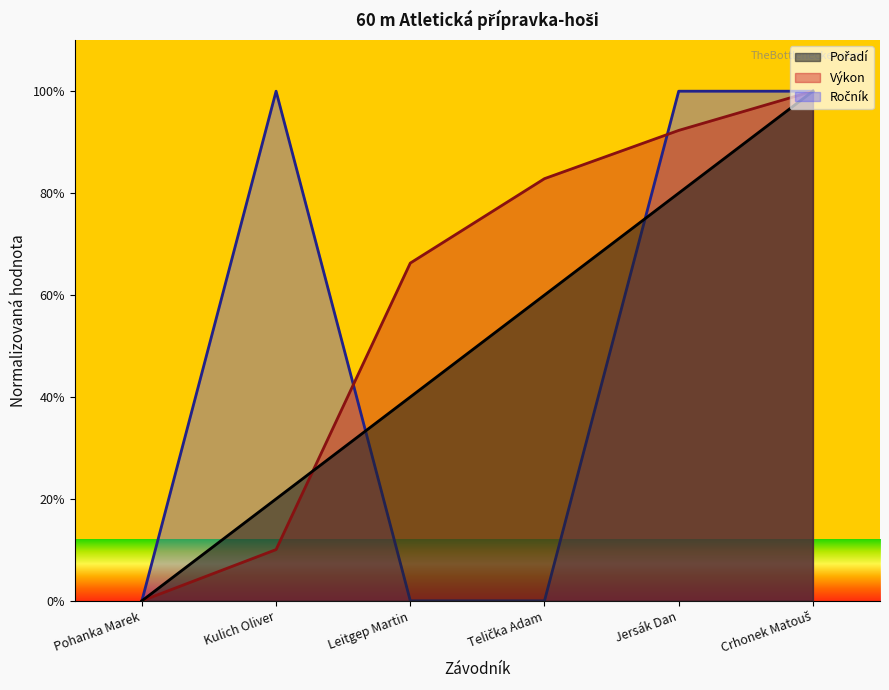

Where does the Výkon series first go above 82?

Telička Adam